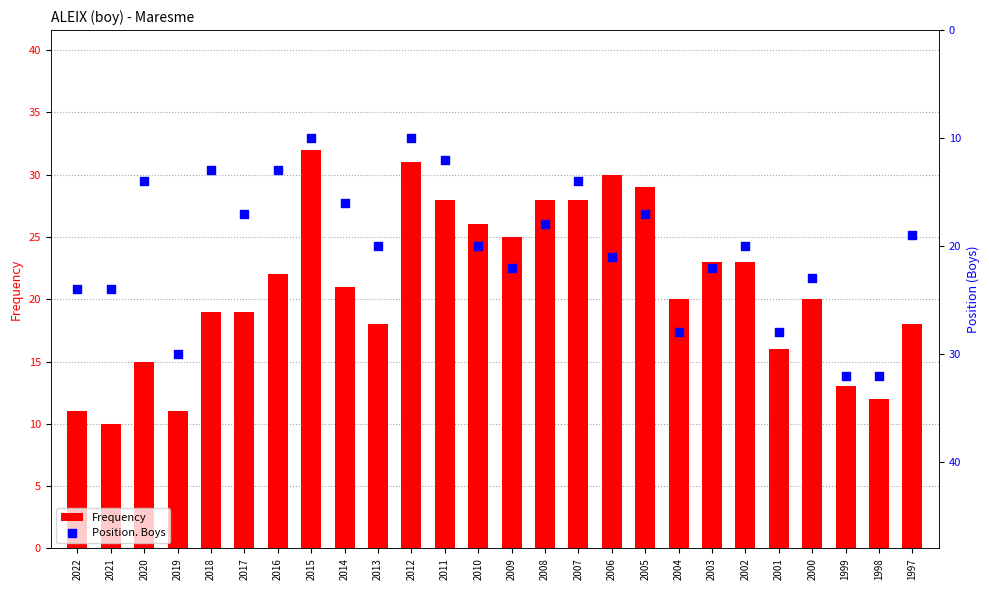

Which series has the largest total across all categories?

Frequency